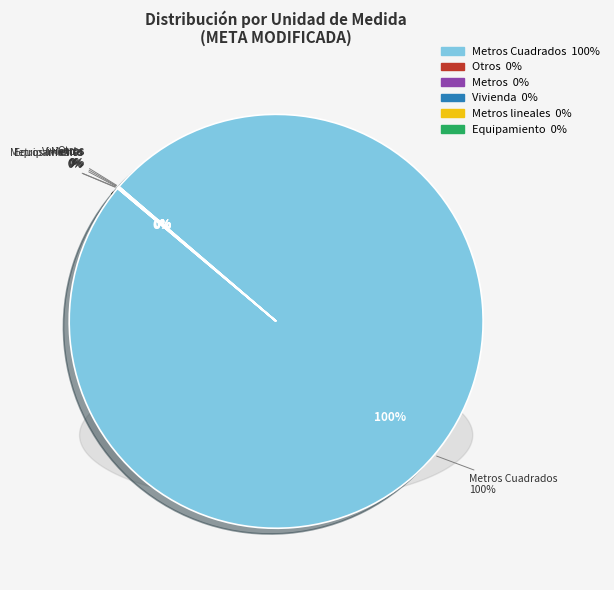

To the nearest percent, what is the average slice percentage?

17%